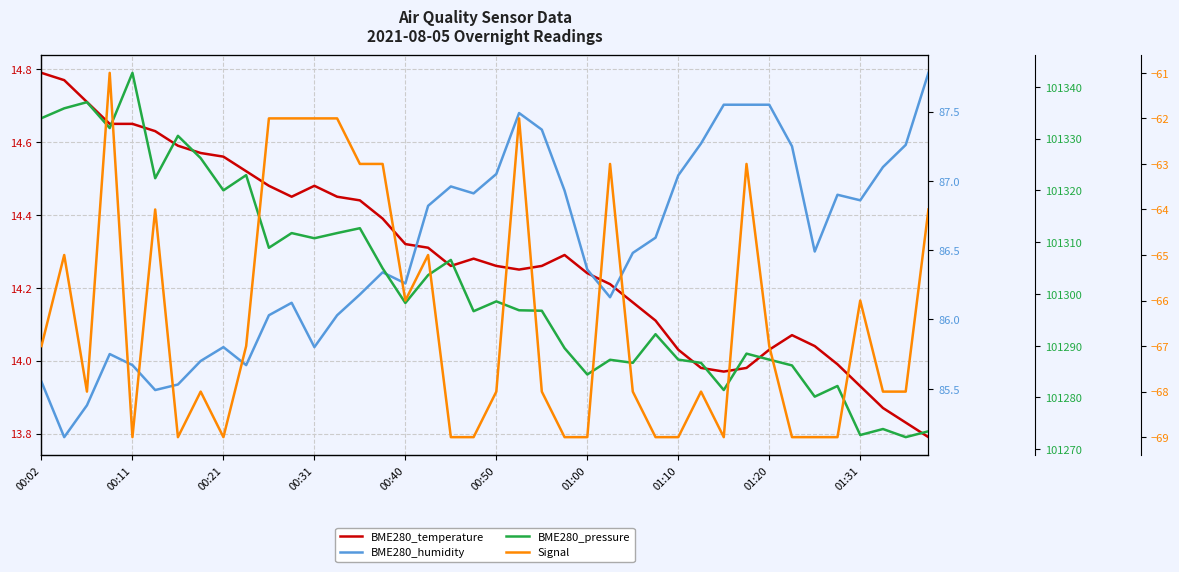

What are all the series names shown in the legend?

BME280_temperature, BME280_humidity, BME280_pressure, Signal